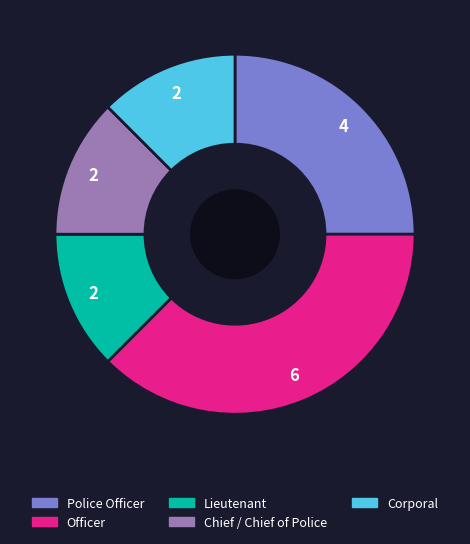

Is there a majority slice in this chart?

No